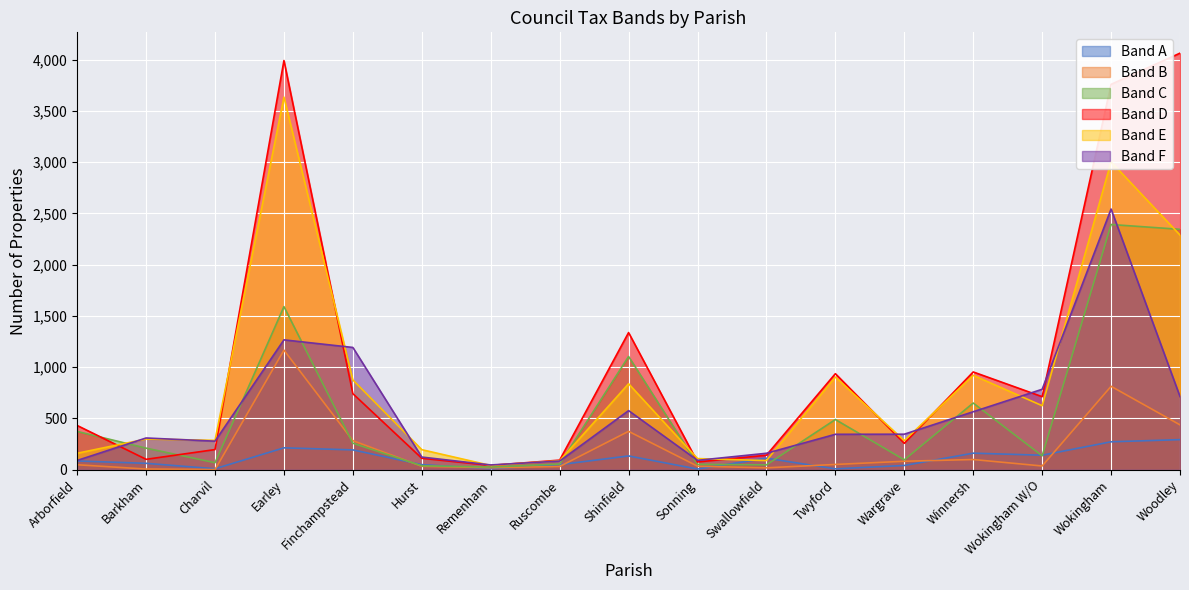

Reading left to right, what are all the values shown in this chart?

Band A: Arborfield=85	Barkham=62	Charvil=9	Earley=213	Finchampstead=193	Hurst=49	Remenham=9	Ruscombe=49	Shinfield=134	Sonning=6	Swallowfield=112	Twyford=8	Wargrave=41	Winnersh=161	Wokingham W/O=141	Wokingham=272	Woodley=293
Band B: Arborfield=48	Barkham=6	Charvil=1	Earley=1166	Finchampstead=283	Hurst=33	Remenham=19	Ruscombe=31	Shinfield=374	Sonning=34	Swallowfield=18	Twyford=51	Wargrave=82	Winnersh=99	Wokingham W/O=36	Wokingham=813	Woodley=437
Band C: Arborfield=373	Barkham=210	Charvil=68	Earley=1590	Finchampstead=258	Hurst=38	Remenham=26	Ruscombe=55	Shinfield=1104	Sonning=52	Swallowfield=47	Twyford=489	Wargrave=96	Winnersh=650	Wokingham W/O=135	Wokingham=2391	Woodley=2344
Band D: Arborfield=431	Barkham=101	Charvil=196	Earley=3990	Finchampstead=741	Hurst=111	Remenham=42	Ruscombe=93	Shinfield=1337	Sonning=75	Swallowfield=141	Twyford=936	Wargrave=257	Winnersh=953	Wokingham W/O=712	Wokingham=3758	Woodley=4062
Band E: Arborfield=160	Barkham=299	Charvil=286	Earley=3633	Finchampstead=875	Hurst=195	Remenham=41	Ruscombe=87	Shinfield=838	Sonning=108	Swallowfield=89	Twyford=903	Wargrave=283	Winnersh=920	Wokingham W/O=624	Wokingham=3002	Woodley=2288
Band F: Arborfield=90	Barkham=309	Charvil=278	Earley=1266	Finchampstead=1192	Hurst=123	Remenham=46	Ruscombe=84	Shinfield=576	Sonning=91	Swallowfield=160	Twyford=345	Wargrave=346	Winnersh=565	Wokingham W/O=784	Wokingham=2542	Woodley=713